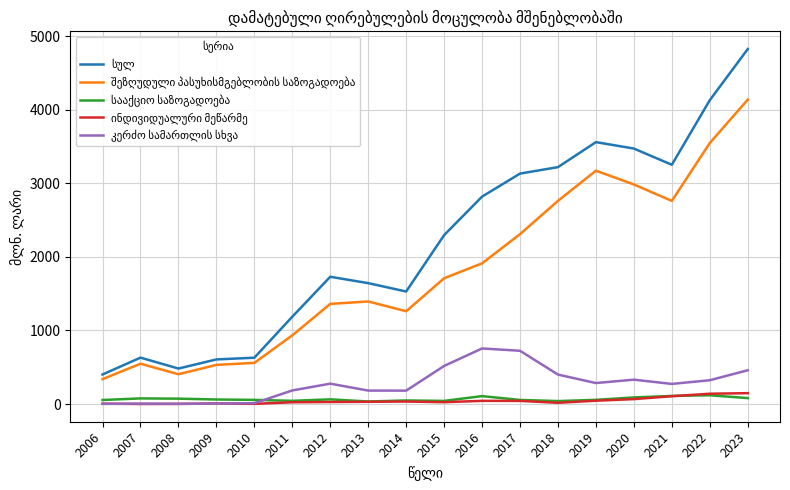

At how many categories does at least one series exceed 2229?

9